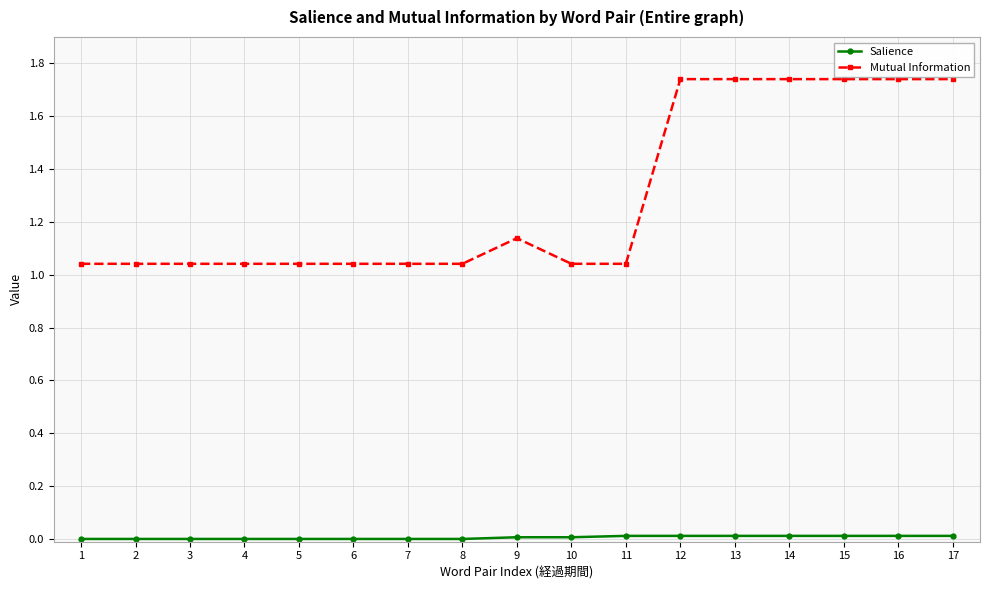

What are all the series names shown in the legend?

Salience, Mutual Information